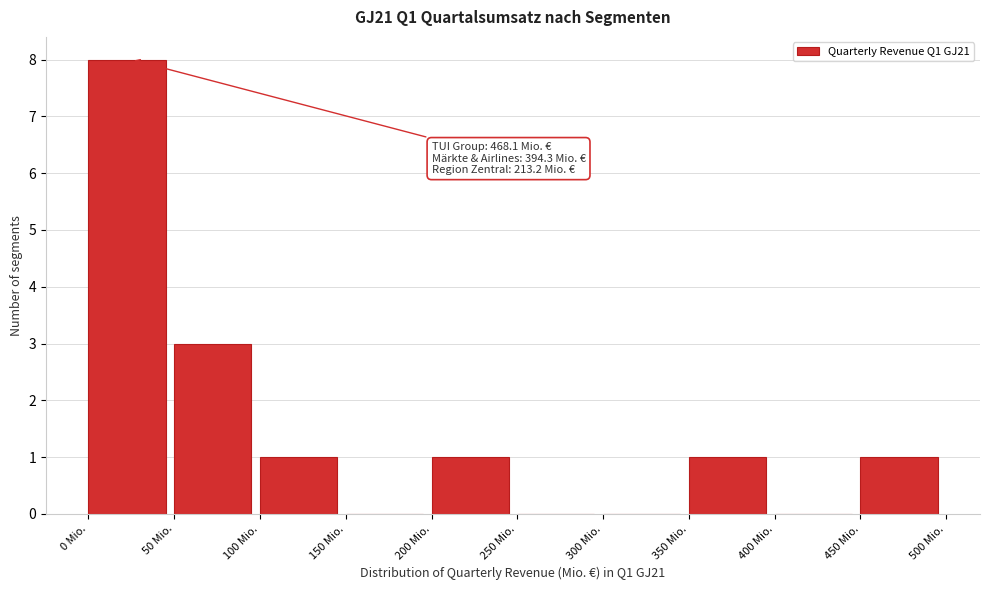

Which range on the x-axis has the tallest bar?

0 to 50